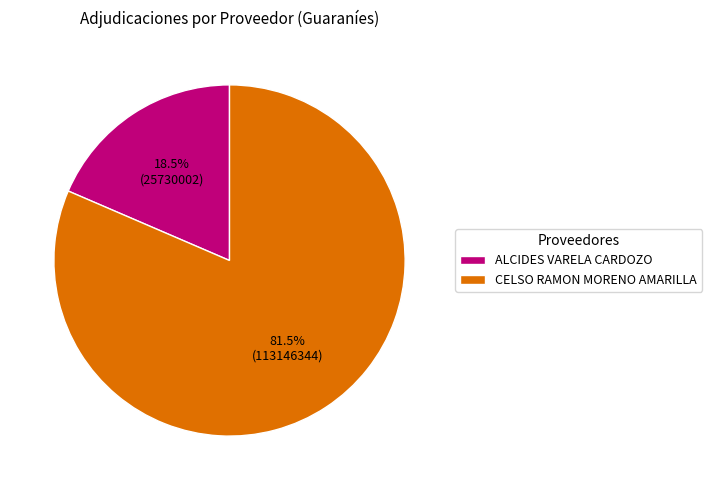

Is there a majority slice in this chart?

Yes